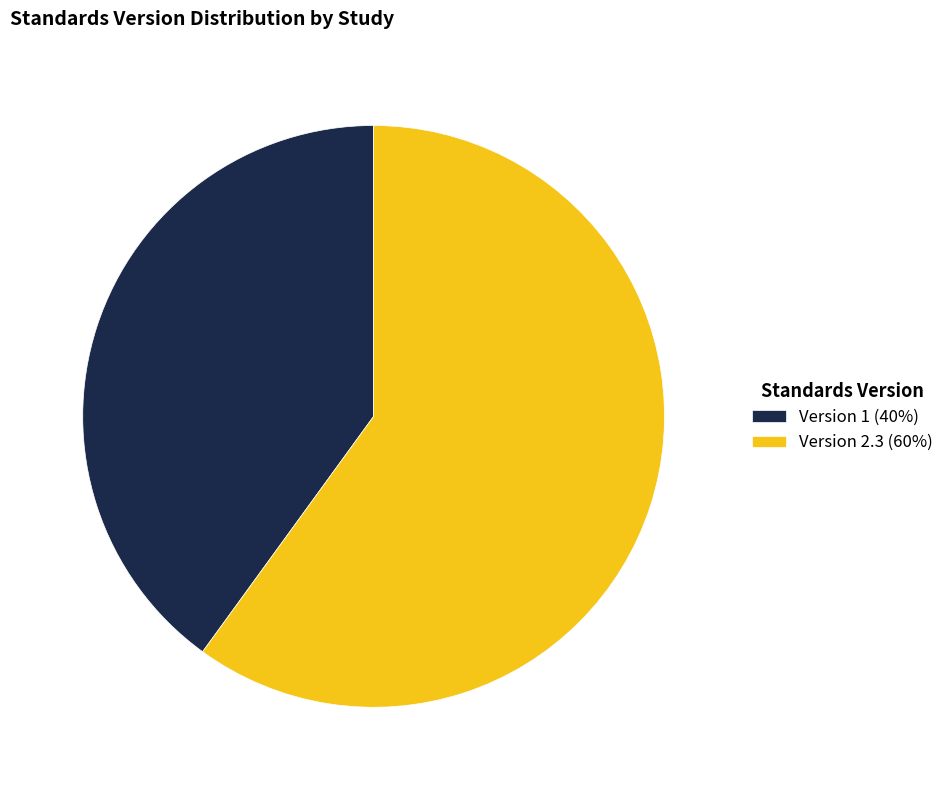

Do Version 1 (40%) and Version 2.3 (60%) together represent more than half of the pie?

Yes